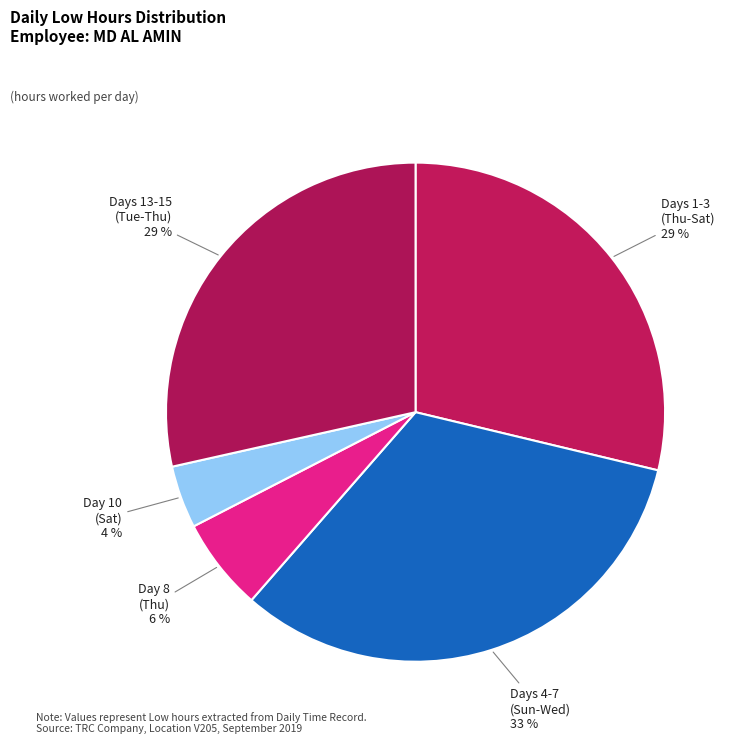

What percentage is the Days 4-7 (Sun-Wed) 33 % slice, to the nearest percent?

33%